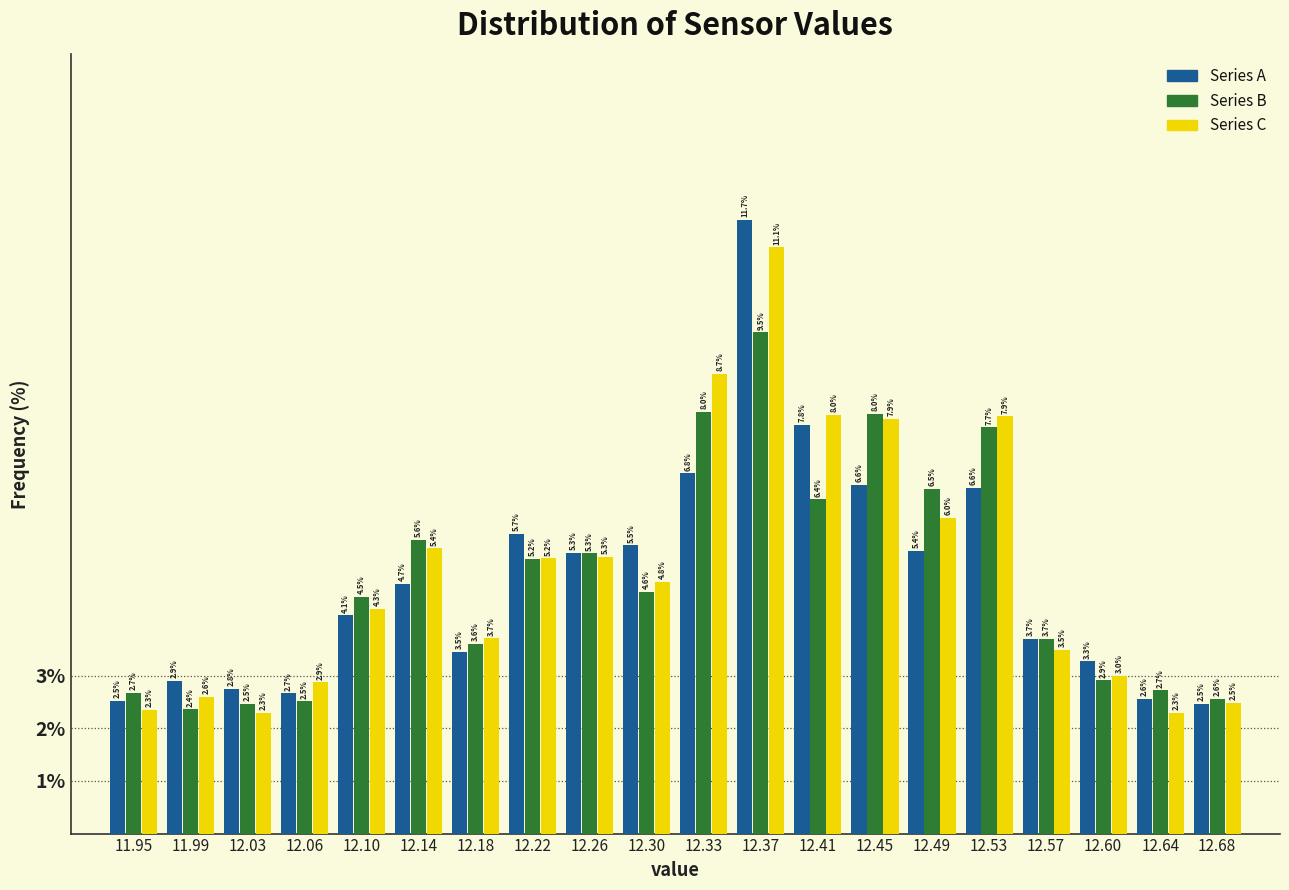

Reading left to right, list every range on the x-axis with the height of the bar of each series over it. The bar edges are not printed on the chart, so give them approximately, as read against the axis.

11.930 to 11.970: Series A=2.5	Series B=2.7	Series C=2.3
11.970 to 12.005: Series A=2.9	Series B=2.4	Series C=2.6
12.005 to 12.045: Series A=2.8	Series B=2.5	Series C=2.3
12.045 to 12.085: Series A=2.7	Series B=2.5	Series C=2.9
12.085 to 12.125: Series A=4.1	Series B=4.5	Series C=4.3
12.125 to 12.160: Series A=4.7	Series B=5.6	Series C=5.4
12.160 to 12.200: Series A=3.5	Series B=3.6	Series C=3.7
12.200 to 12.240: Series A=5.7	Series B=5.2	Series C=5.2
12.240 to 12.275: Series A=5.3	Series B=5.3	Series C=5.3
12.275 to 12.315: Series A=5.5	Series B=4.6	Series C=4.8
12.315 to 12.355: Series A=6.8	Series B=8.0	Series C=8.7
12.355 to 12.390: Series A=11.7	Series B=9.5	Series C=11.1
12.390 to 12.430: Series A=7.8	Series B=6.4	Series C=8.0
12.430 to 12.470: Series A=6.6	Series B=8.0	Series C=7.9
12.470 to 12.510: Series A=5.4	Series B=6.5	Series C=6.0
12.510 to 12.545: Series A=6.6	Series B=7.7	Series C=7.9
12.545 to 12.585: Series A=3.7	Series B=3.7	Series C=3.5
12.585 to 12.625: Series A=3.3	Series B=2.9	Series C=3.0
12.625 to 12.660: Series A=2.6	Series B=2.7	Series C=2.3
12.660 to 12.700: Series A=2.5	Series B=2.6	Series C=2.5